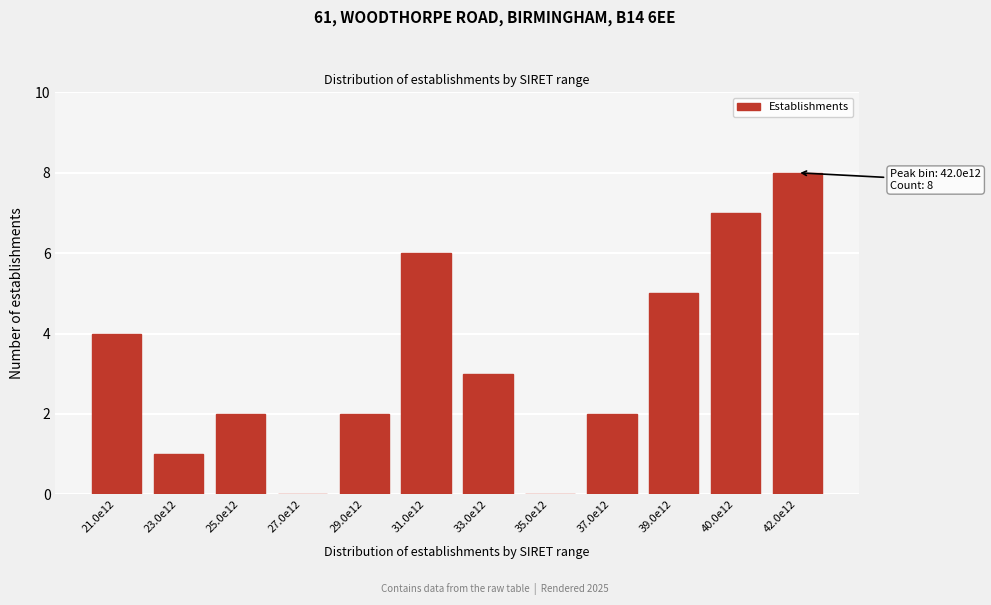

Reading left to right, transcribe all the data shown in this chart.

21.0e12=4	23.0e12=1	25.0e12=2	27.0e12=0	29.0e12=2	31.0e12=6	33.0e12=3	35.0e12=0	37.0e12=2	39.0e12=5	40.0e12=7	42.0e12=8